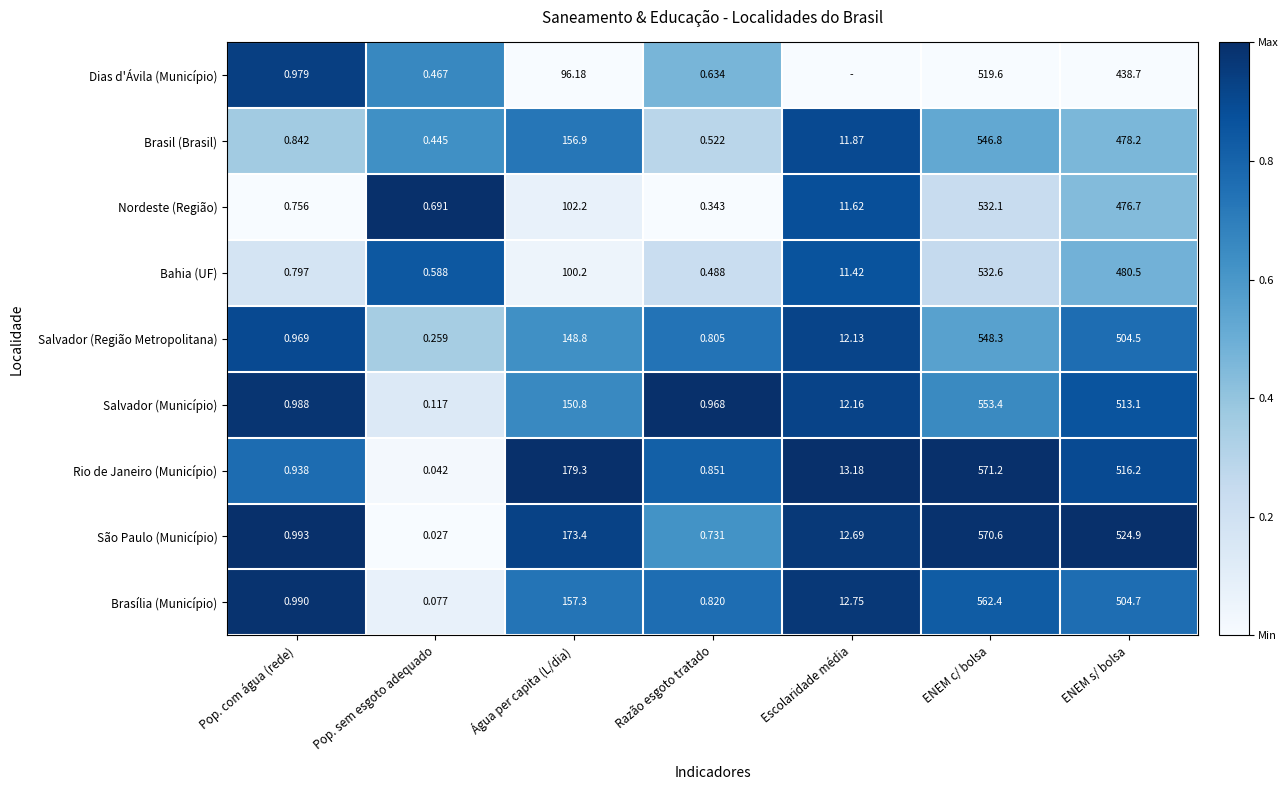

Which has a higher value, Pop. sem esgoto adequado or Escolaridade média?

Pop. sem esgoto adequado